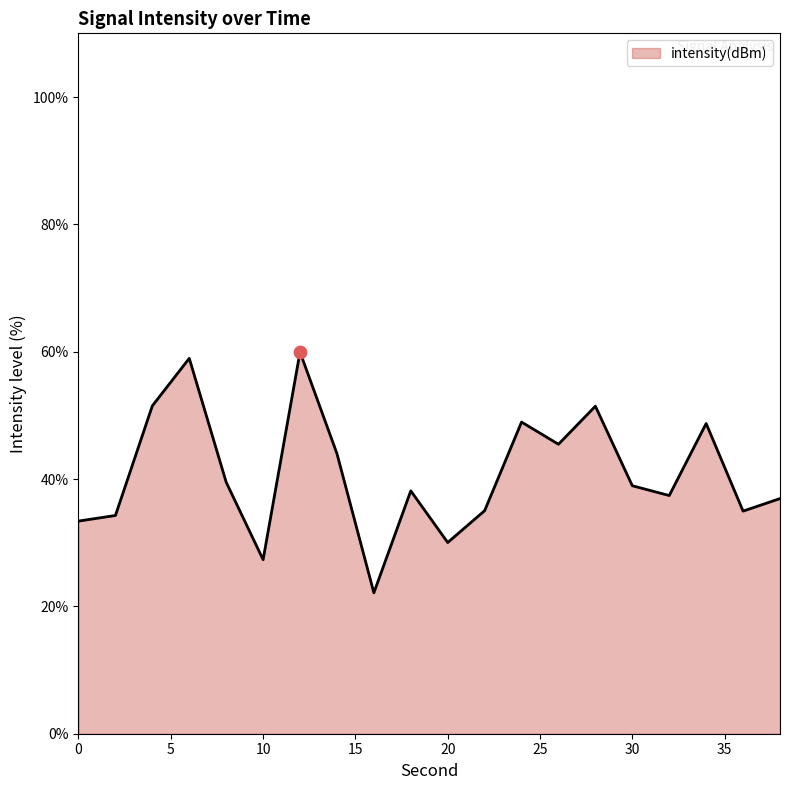

What is the difference between the maximum and minimum values?

37.8